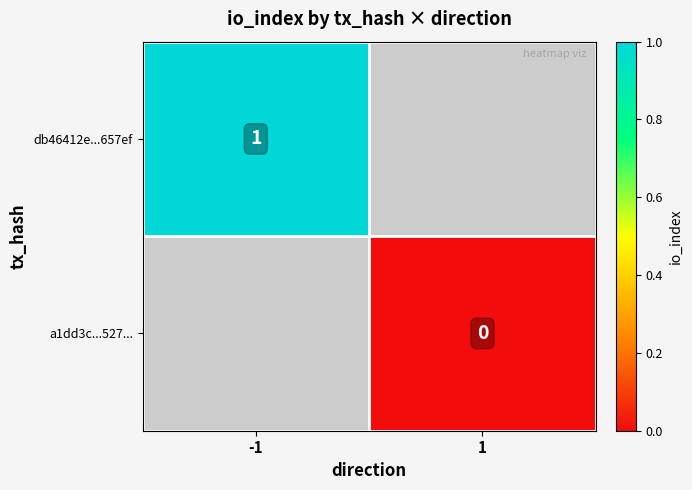

Between -1 and 1, which is larger?

1